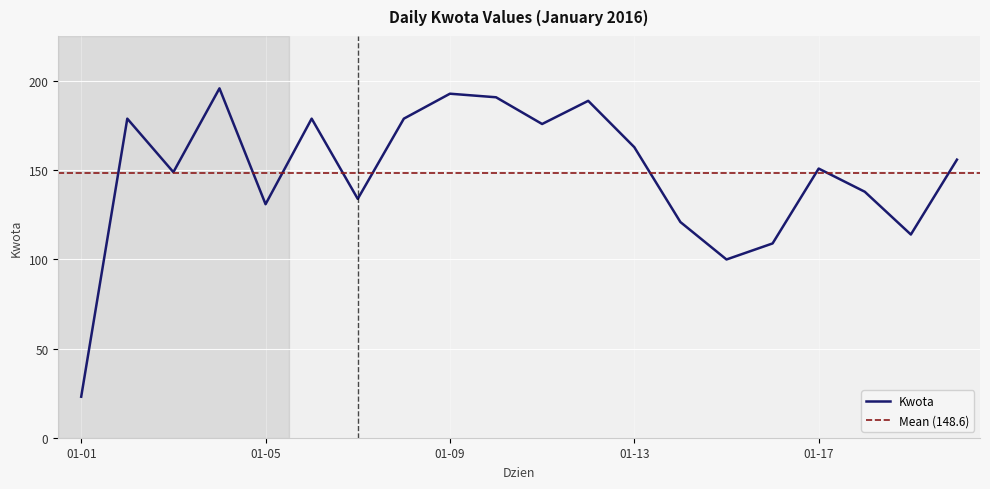

True or false: Kwota has a value of 224 at 01-05.

False